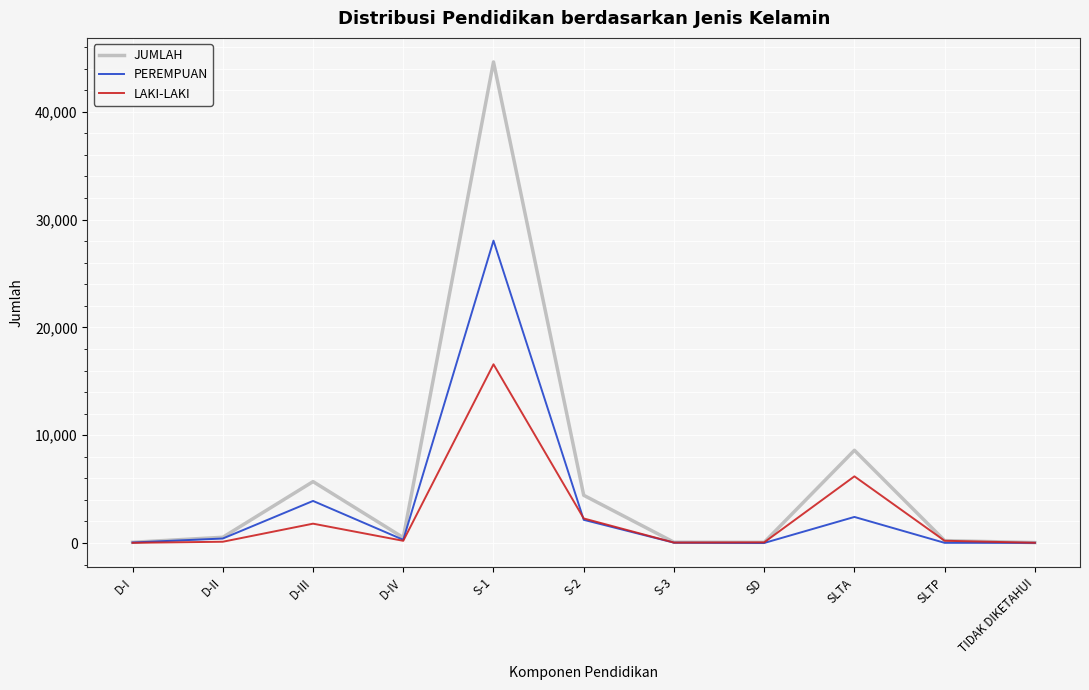

What is the maximum value for PEREMPUAN?

28044